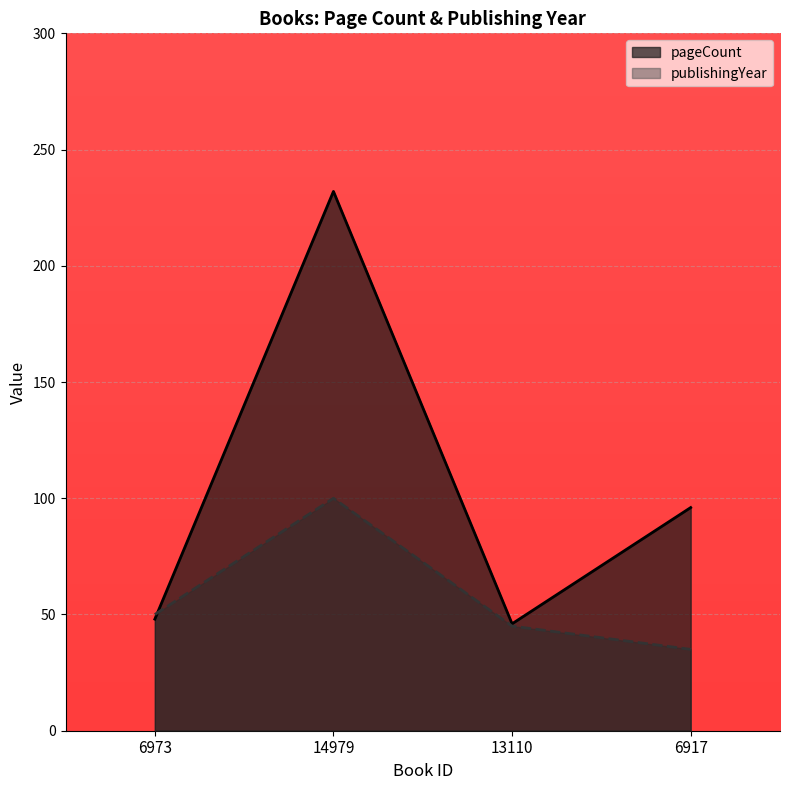

At which category is the sum across all series the highest?

14979